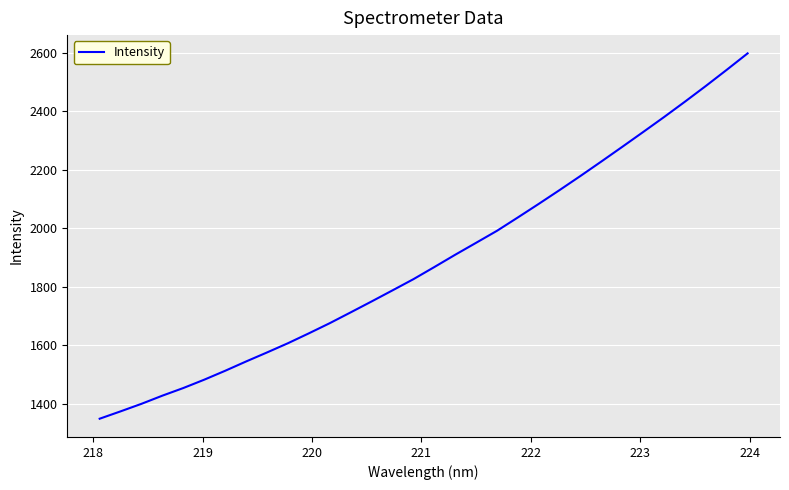

Reading left to right, what are all the values shown in this chart?

1349.5	1374.6	1400.5	1428.4	1454.5	1483.0	1513.4	1545.2	1576.1	1607.6	1641.4	1676.2	1713.1	1750.4	1788.3	1826.6	1868.0	1910.1	1951.0	1992.0	2037.7	2084.1	2131.5	2179.8	2229.2	2279.3	2329.9	2381.1	2433.6	2487.3	2542.5	2598.7